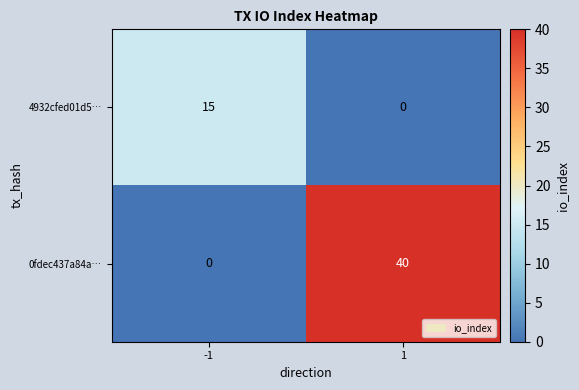

At how many categories does at least one series exceed 5?

2